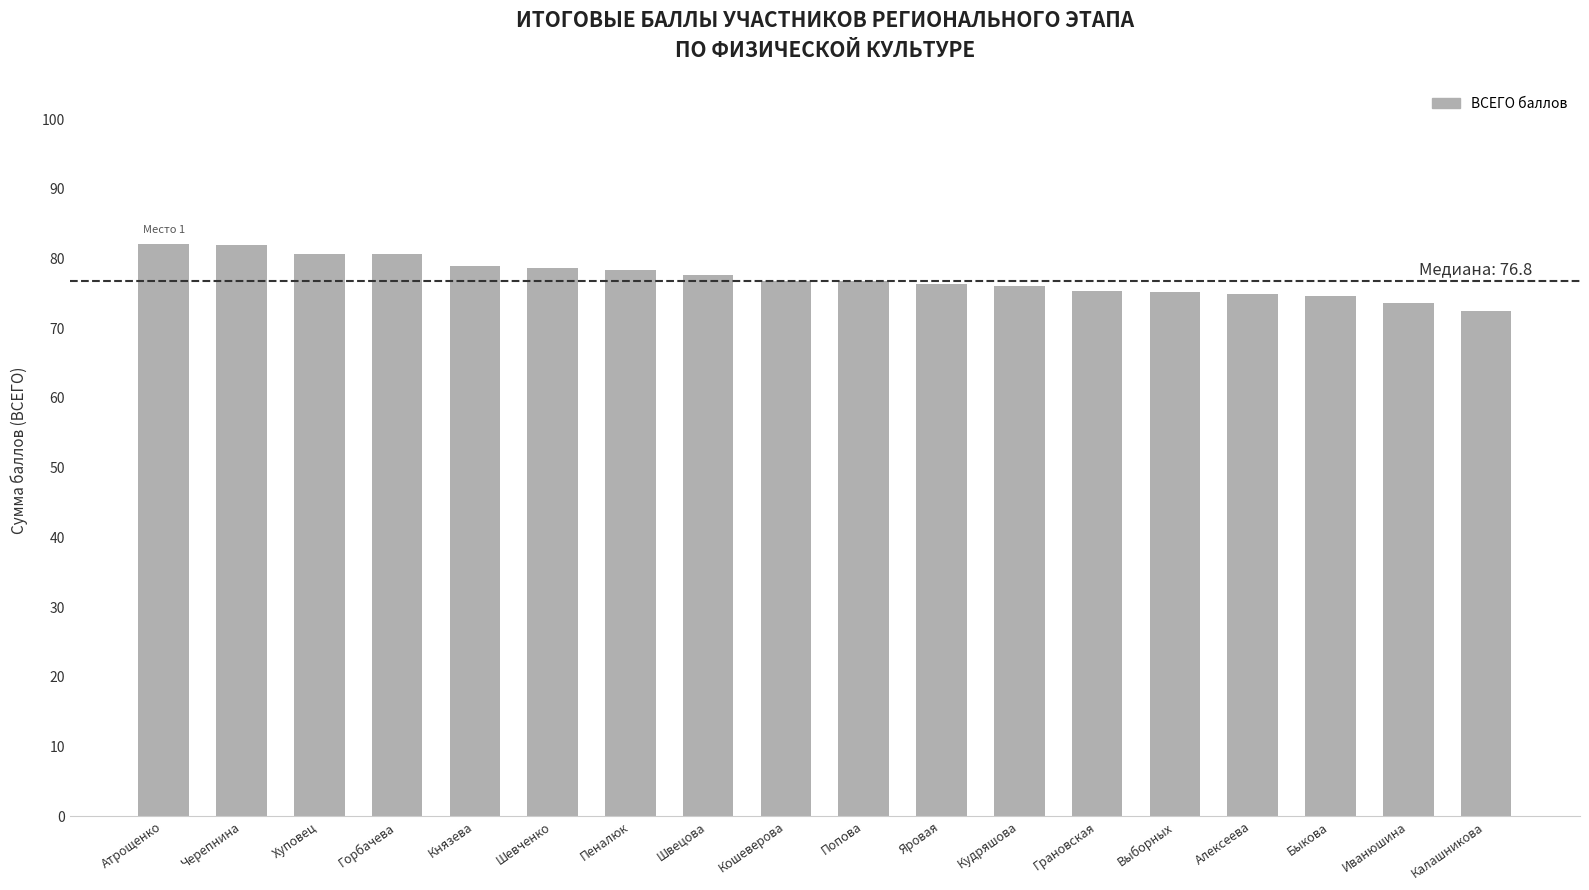

How many series are shown in this chart?

1